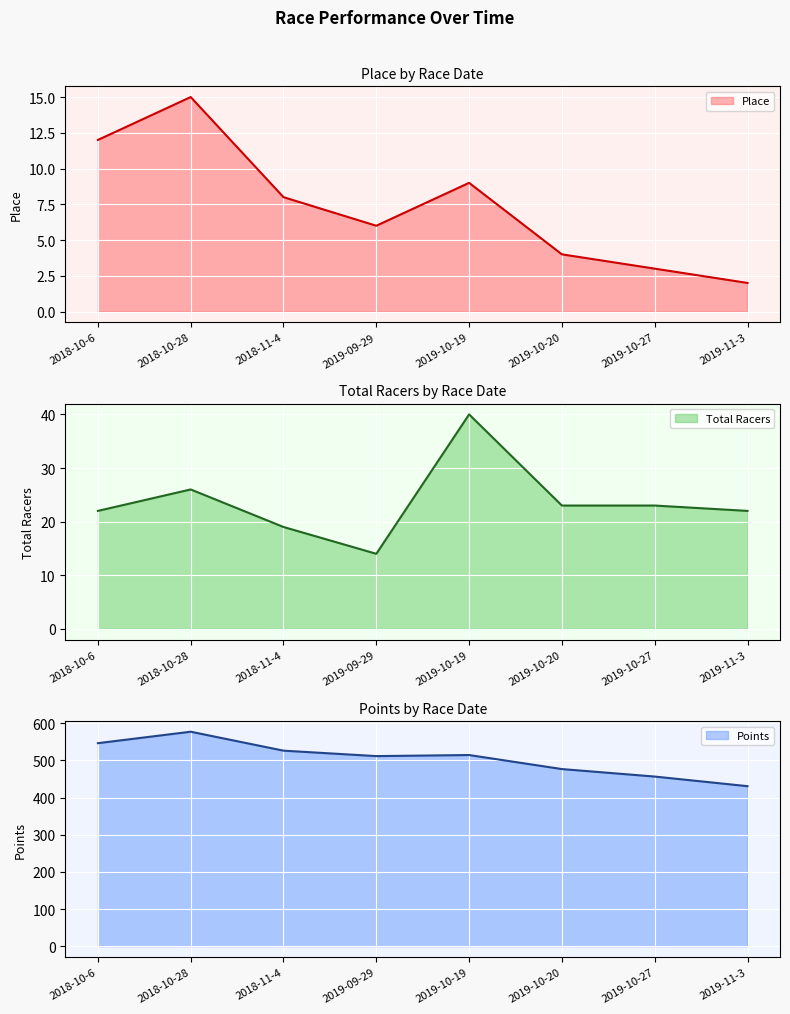

List the series in order of their peak value, highest first.

Points, Total Racers, Place